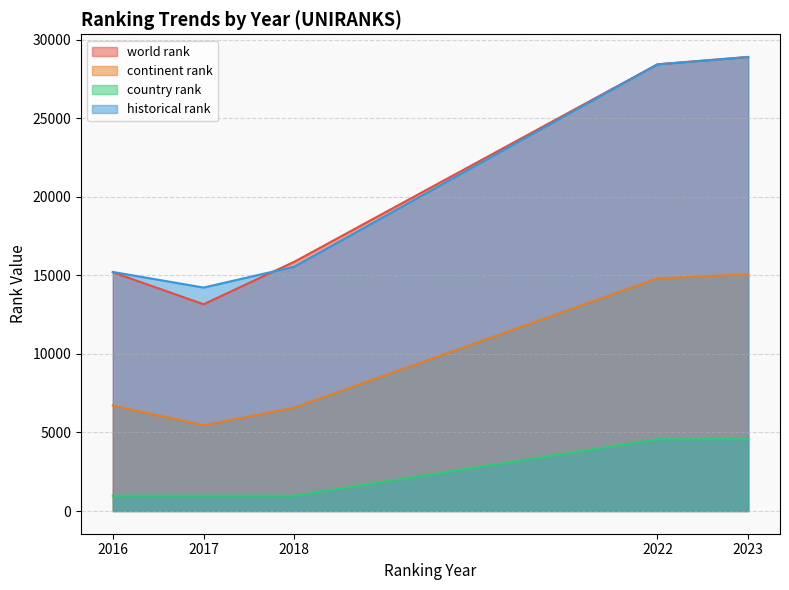

What is the spread (max minus min) of values at 2017?

13248.0